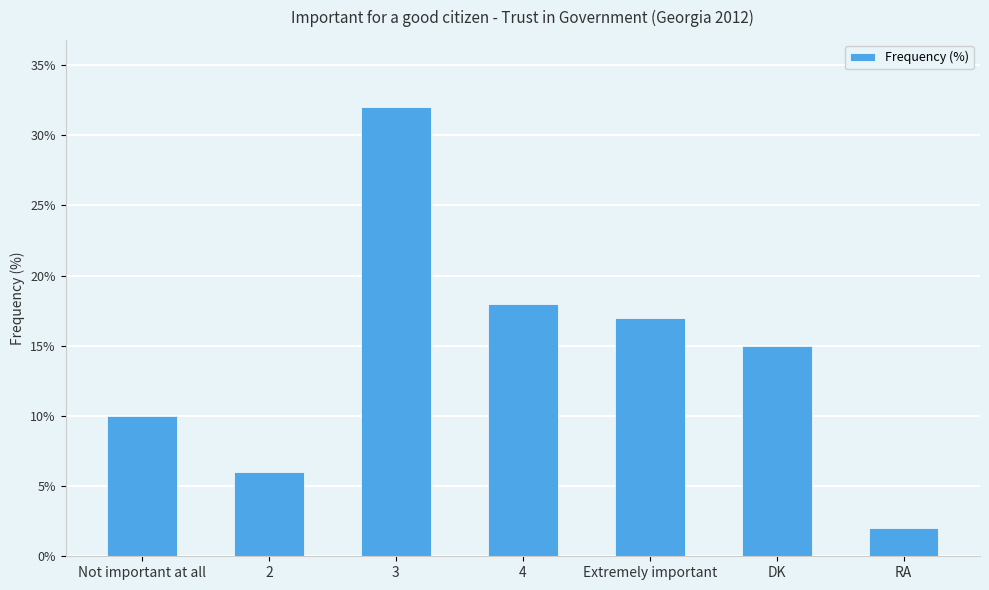

Reading right to left, what are all the values shown in this chart?

2	15	17	18	32	6	10